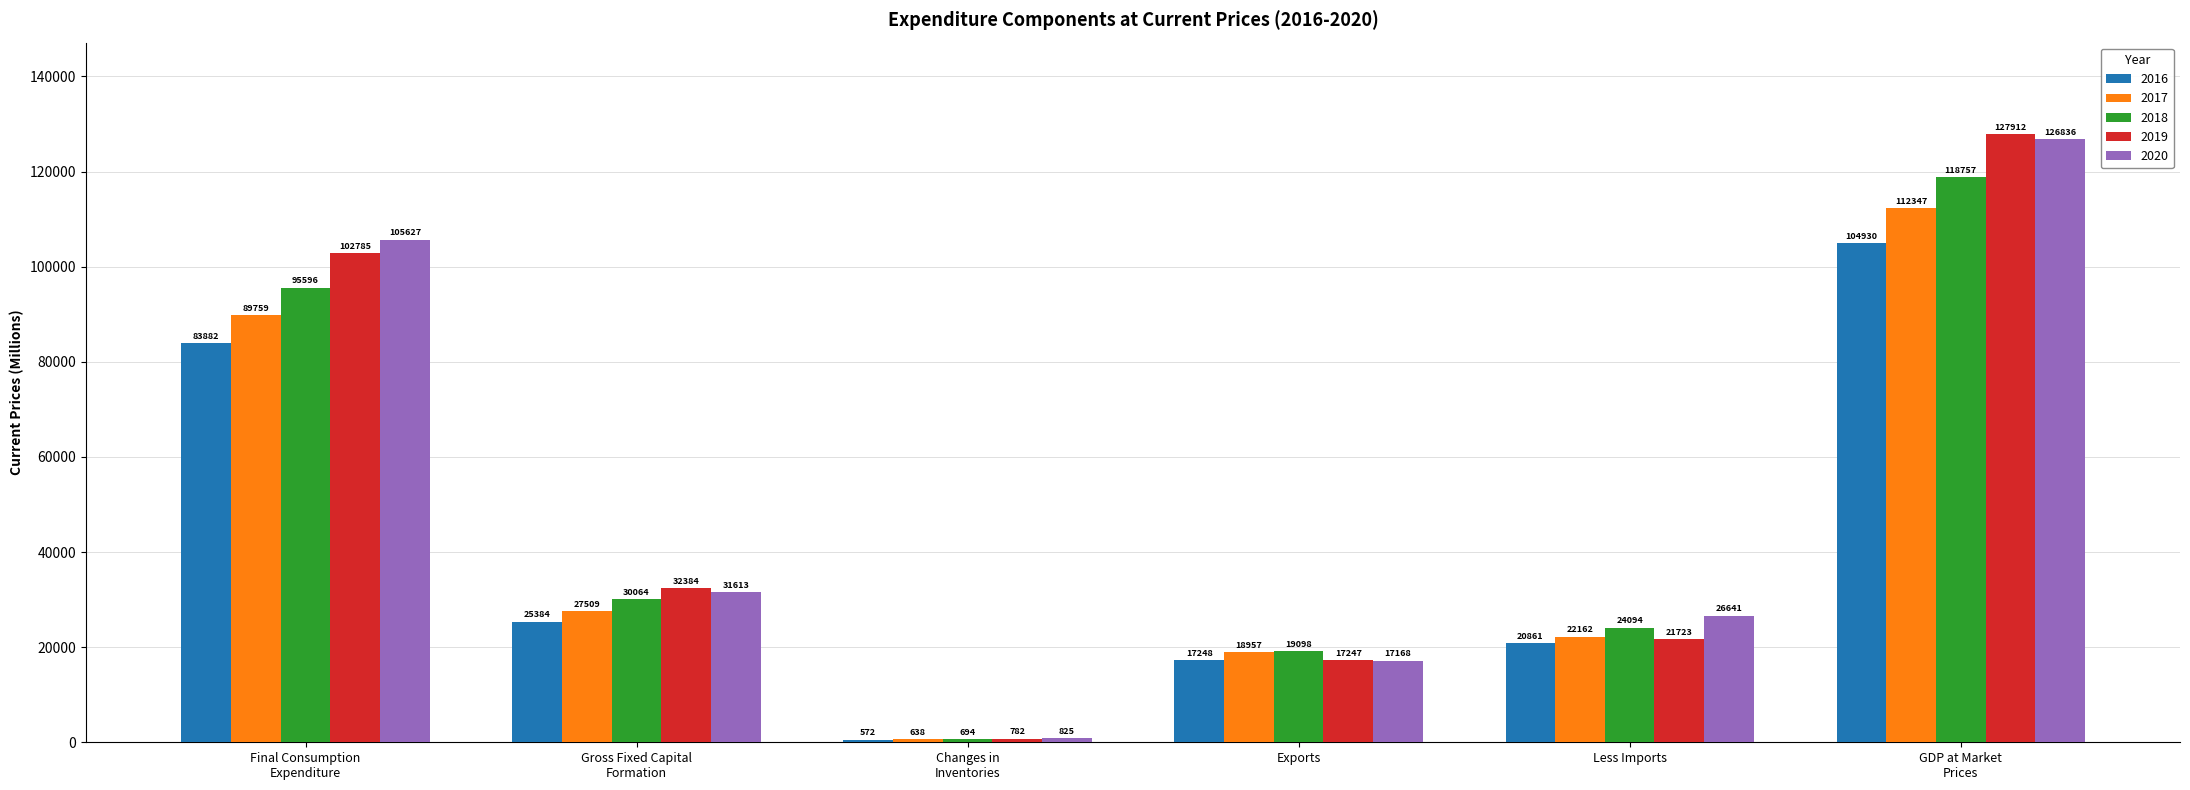

Where does the 2020 series first go above 31612?

Final Consumption
Expenditure